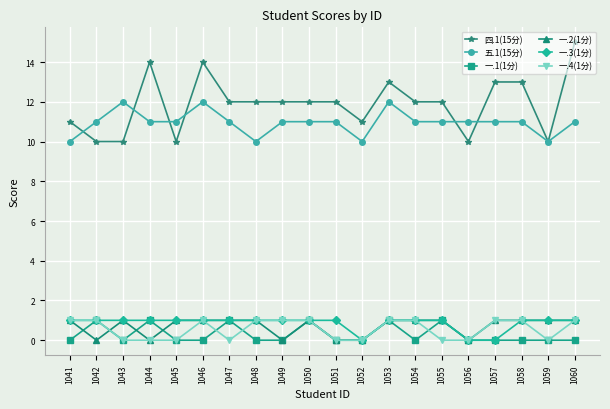

Between 1045 and 1047, which series saw the biggest shift?

四.1(15分)